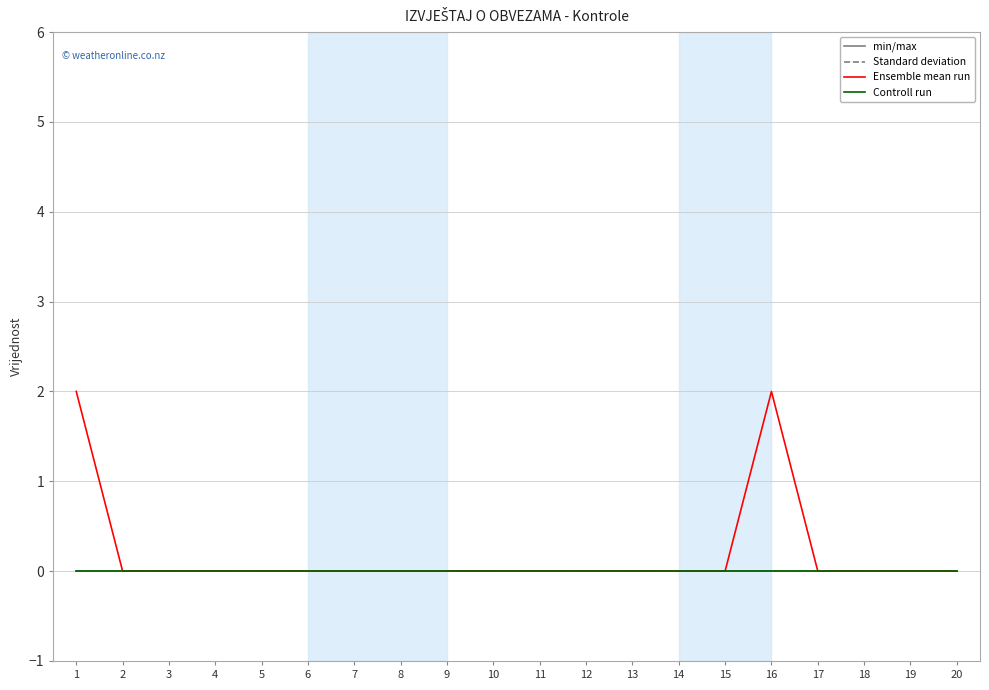

Does the chart display data point markers on the line(s)?

No